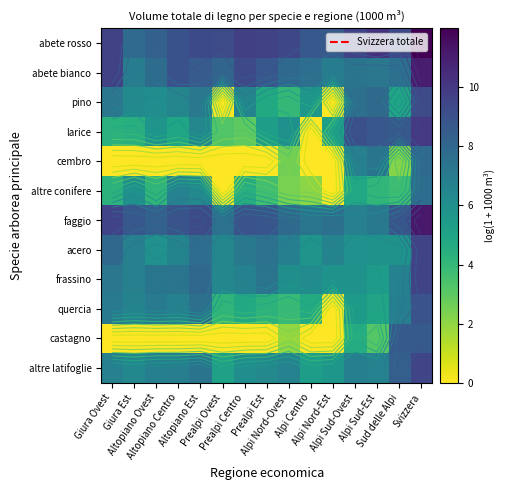

At which category does the chart reach its minimum across all series?

Prealpi Ovest